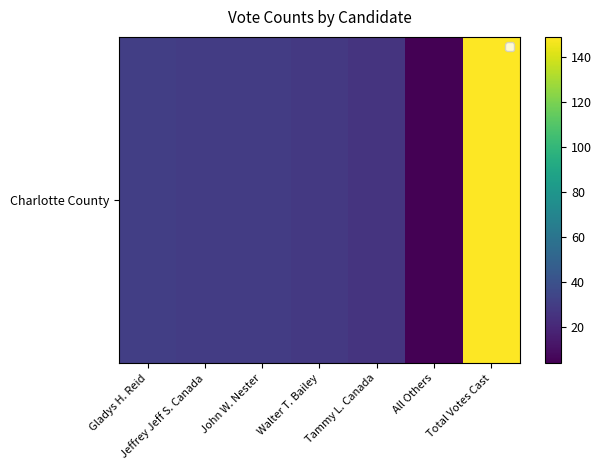

What is the sum of the values at Walter T. Bailey and Jeffrey Jeff S. Canada?

58